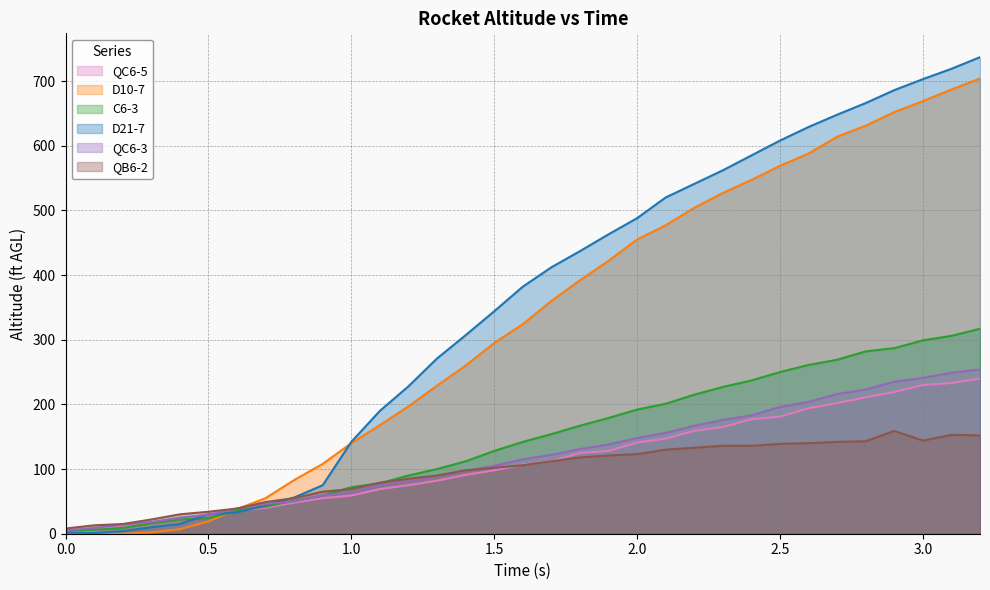

How many lines are shown in the chart?

6